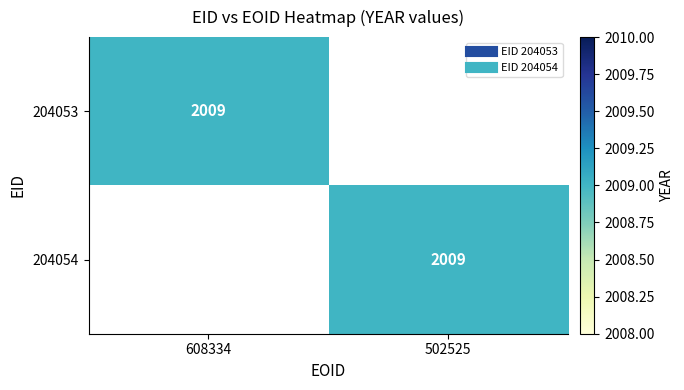

Reading right to left, what are all the values shown in this chart?

204053: 0	2009
204054: 0	2009